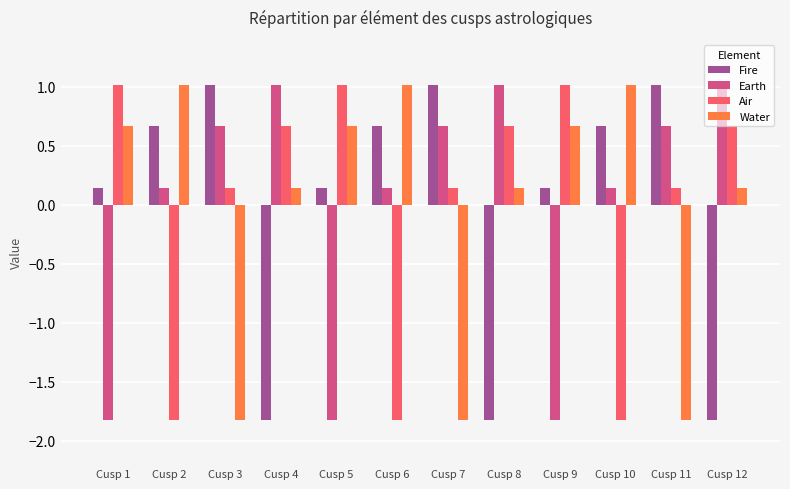

What is the sum of the Water values at Cusp 11 and Cusp 4?

-1.7